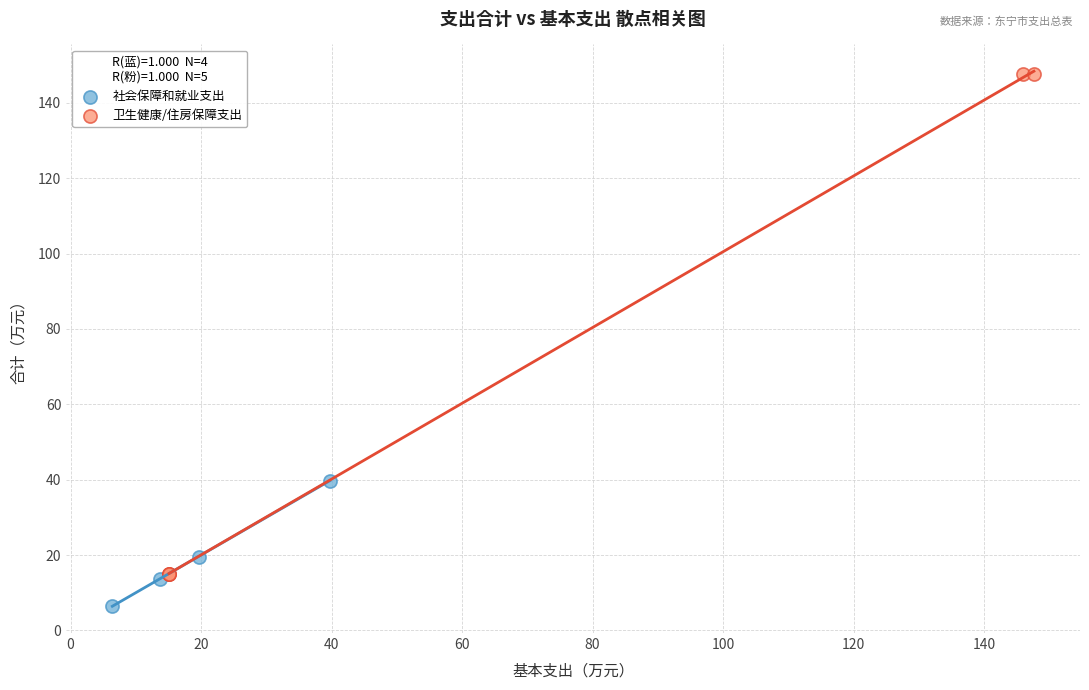

Which series has the largest Y range (max minus min)?

卫生健康/住房保障支出